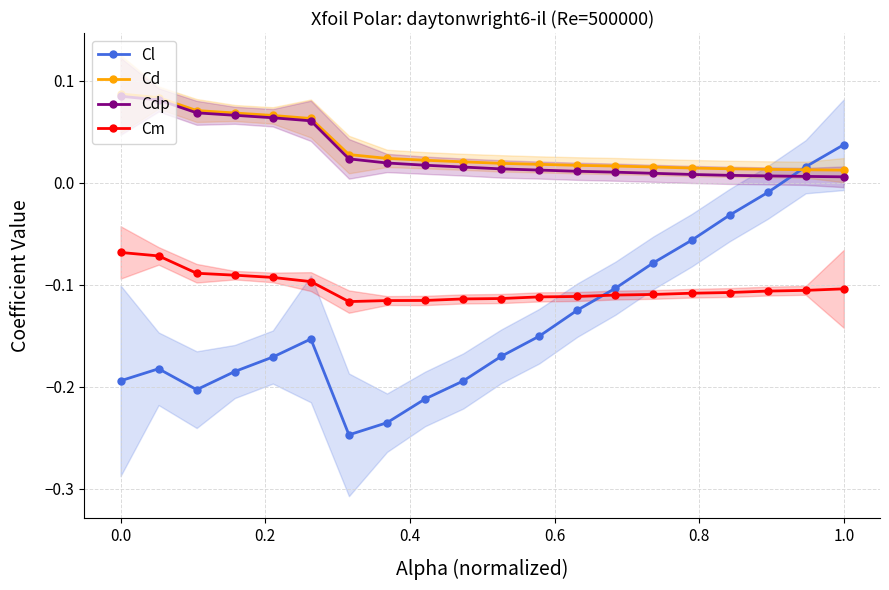

Which series has the widest spread of values?

Cl